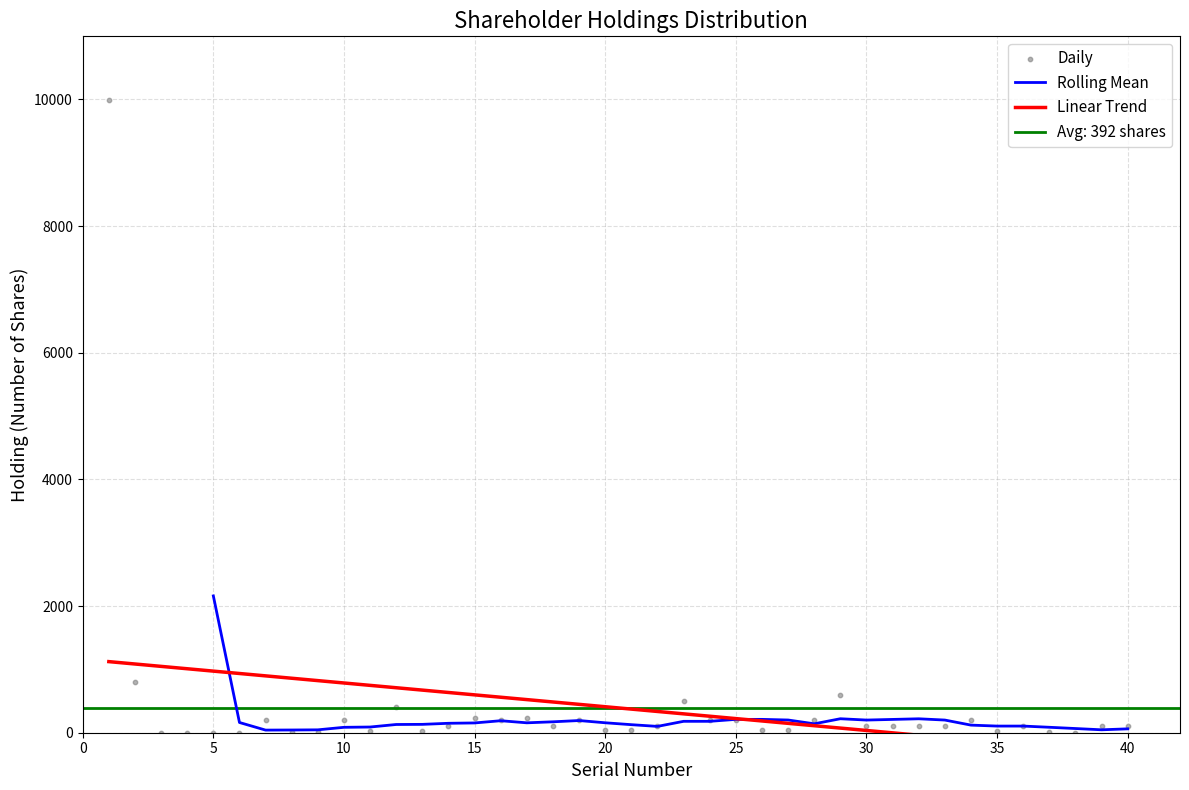

What is the maximum value for Rolling Mean?

2160.2